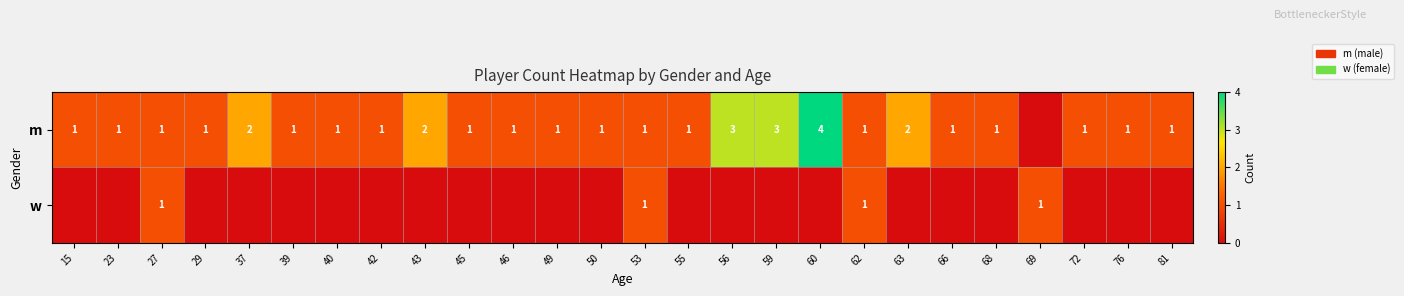

True or false: m has a value of 0 at 50.

False